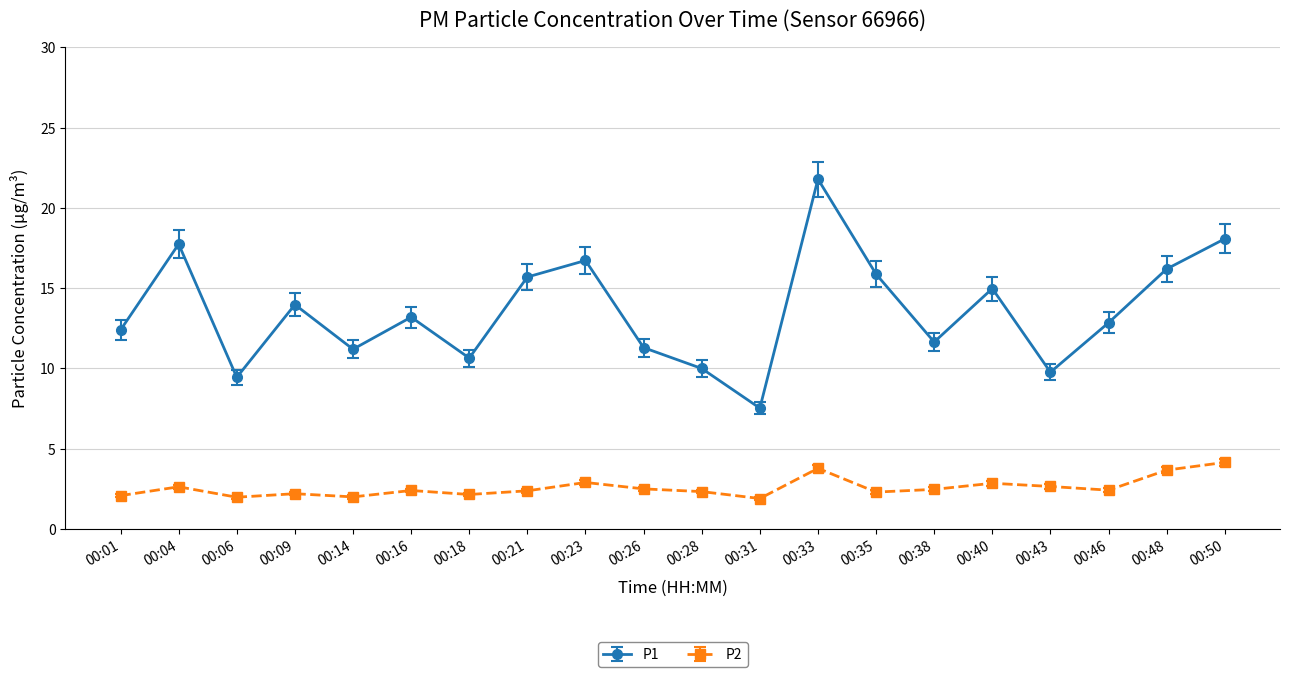

At which category is the sum across all series the highest?

00:33